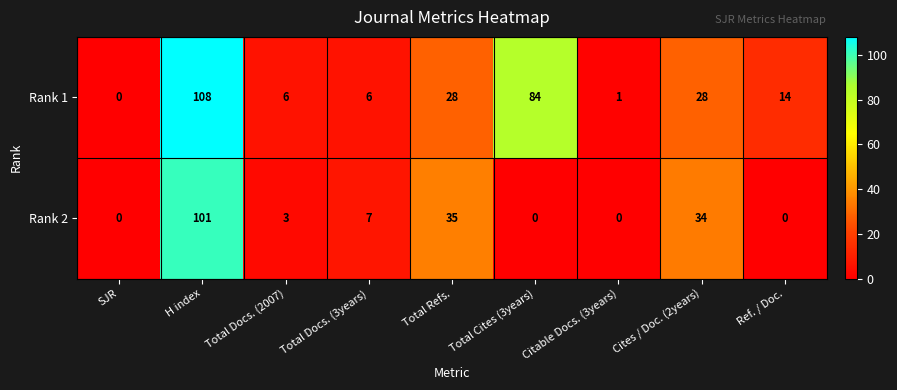

What is the sum of all Rank 1 values?

275